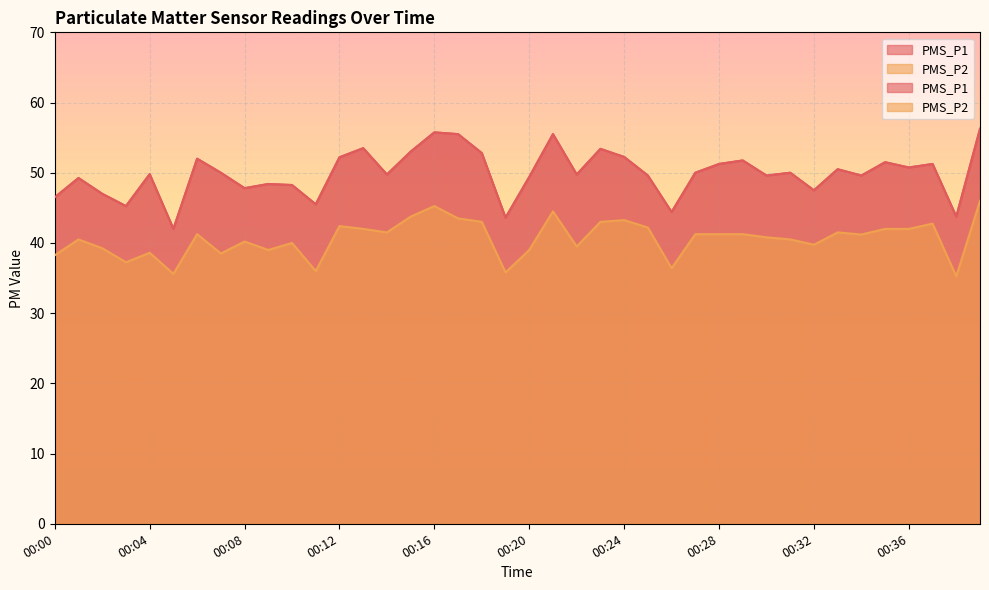

What is the difference between the highest and lowest values at 00:36?

8.8